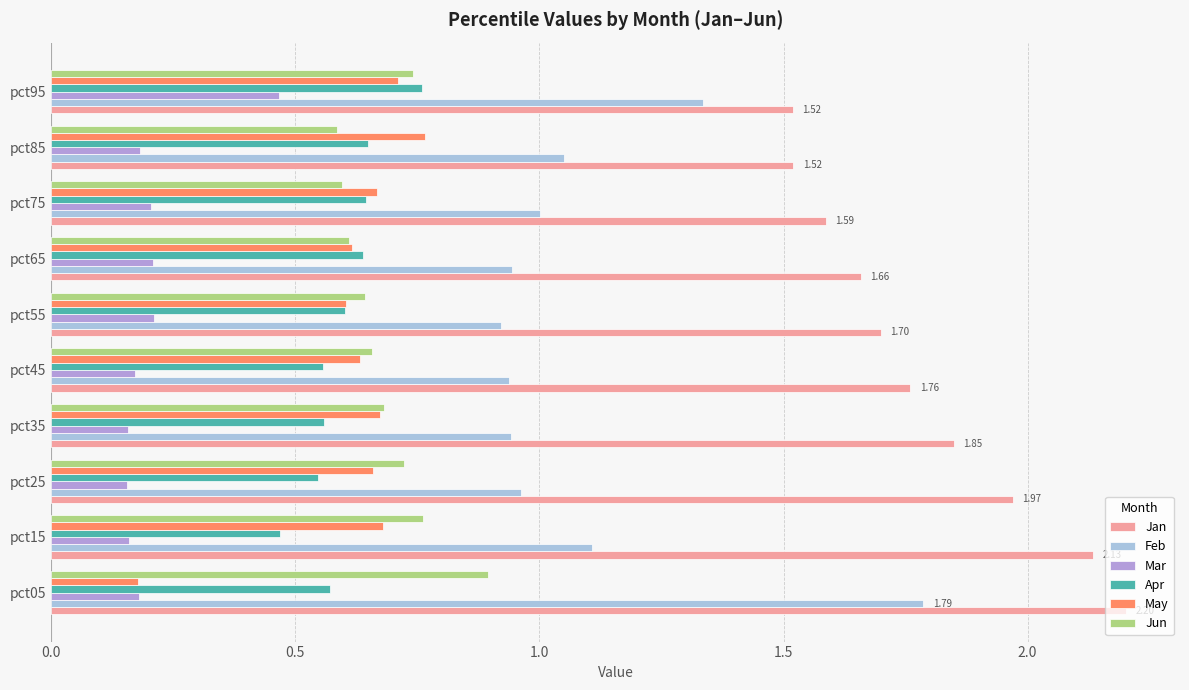

What is the difference between the maximum and minimum values in the Mar series?

0.3